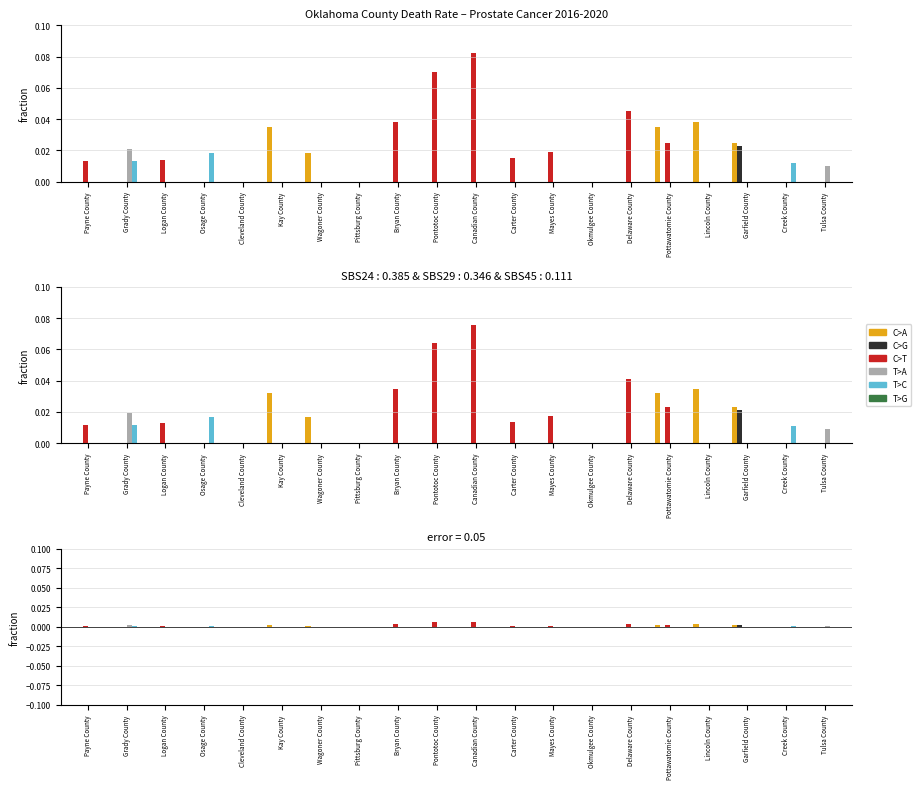

The T>G series shows 0.0 at Creek County. True or false?

True